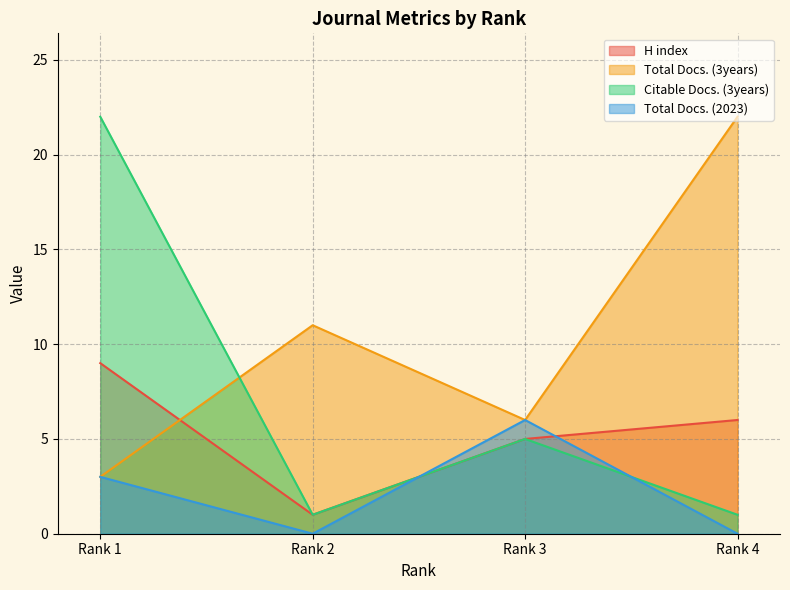

What is the average value of the Total Docs. (3years) series?

10